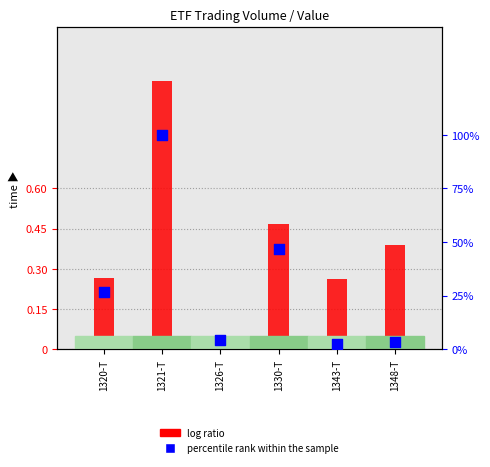

Which series reaches the maximum Y coordinate?

log ratio